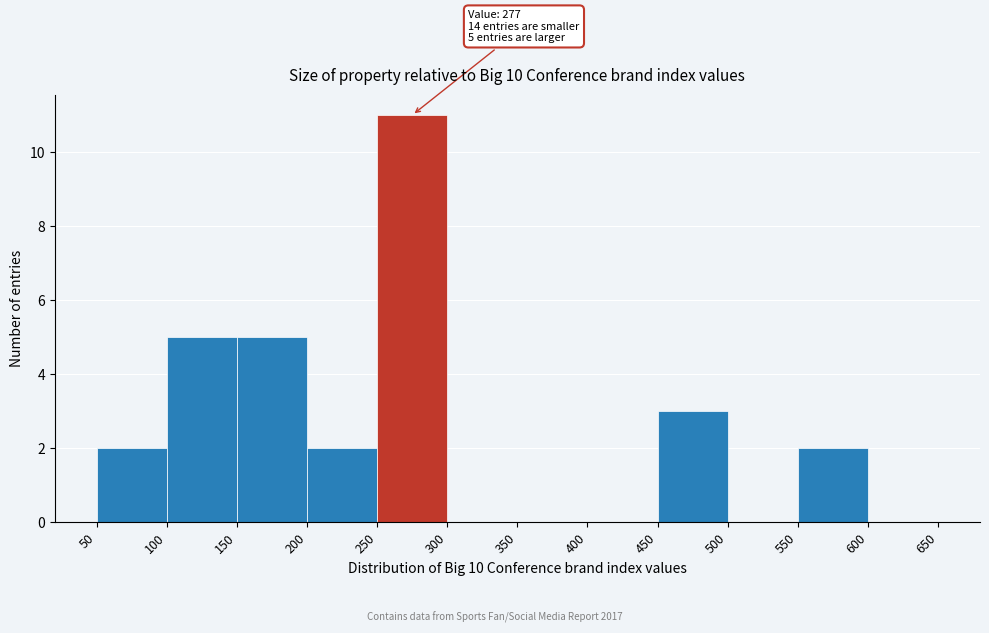

Over which range of the x-axis is the bar tallest?

250 to 300